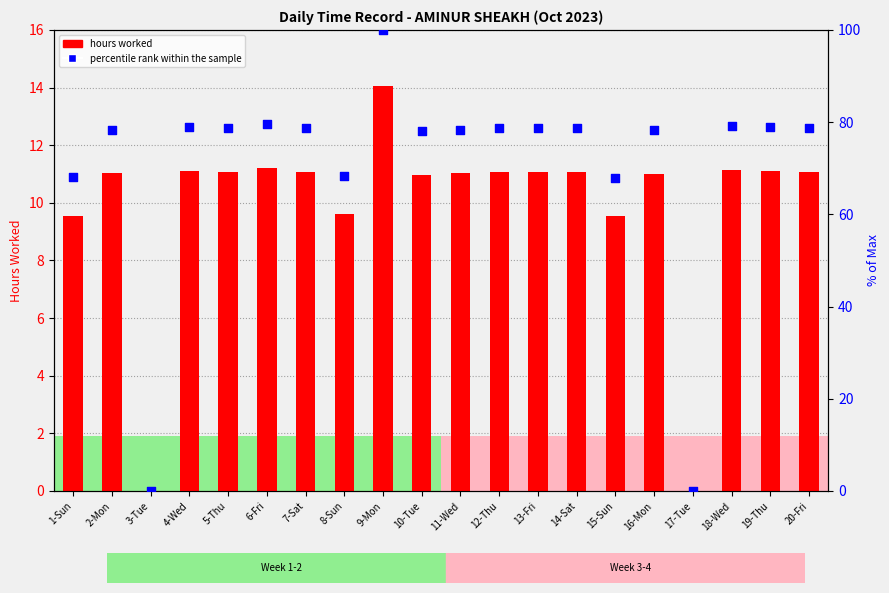

What are all the series names shown in the legend?

hours worked, percentile rank within the sample